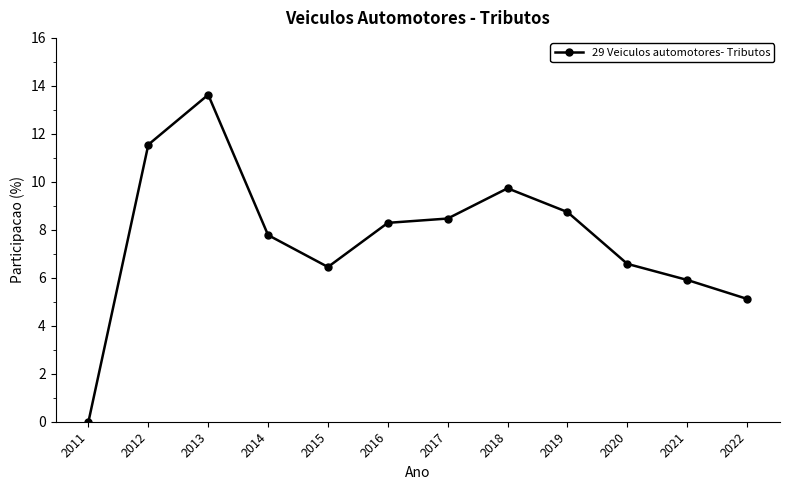

How many interior local valleys (lower than both neighbors) does the data have?

1